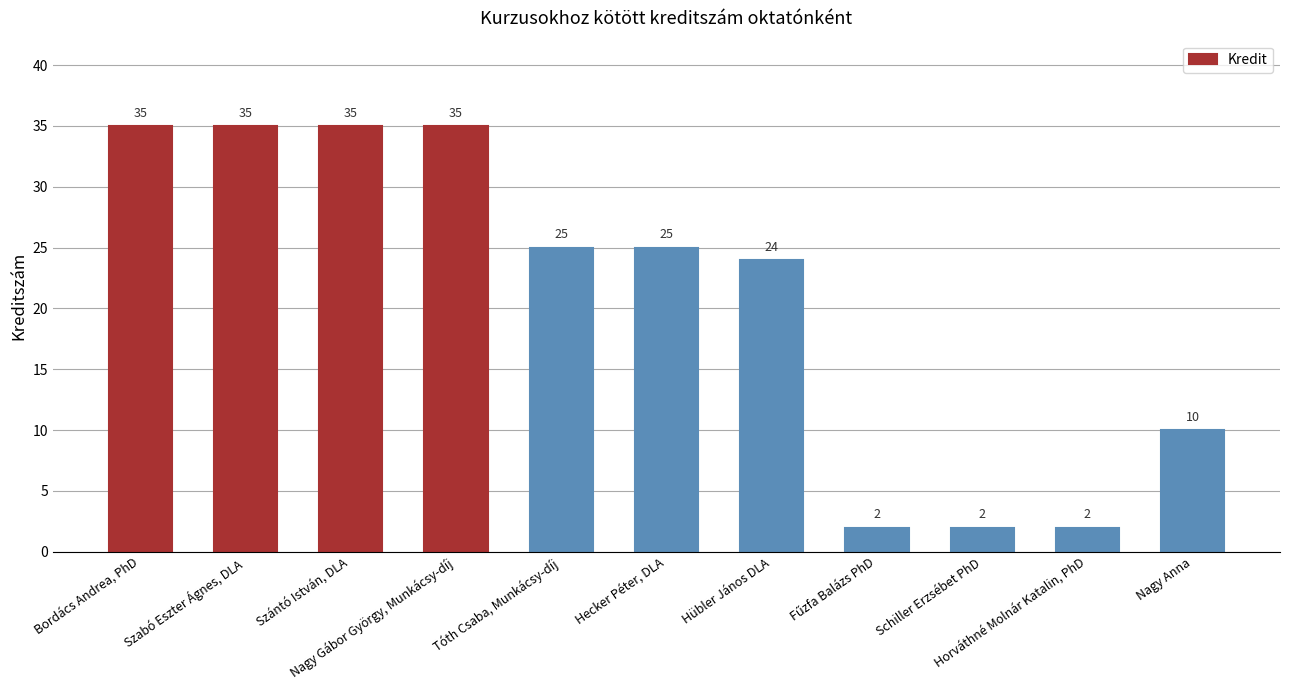

Count the values in the range 2 to 35.

11